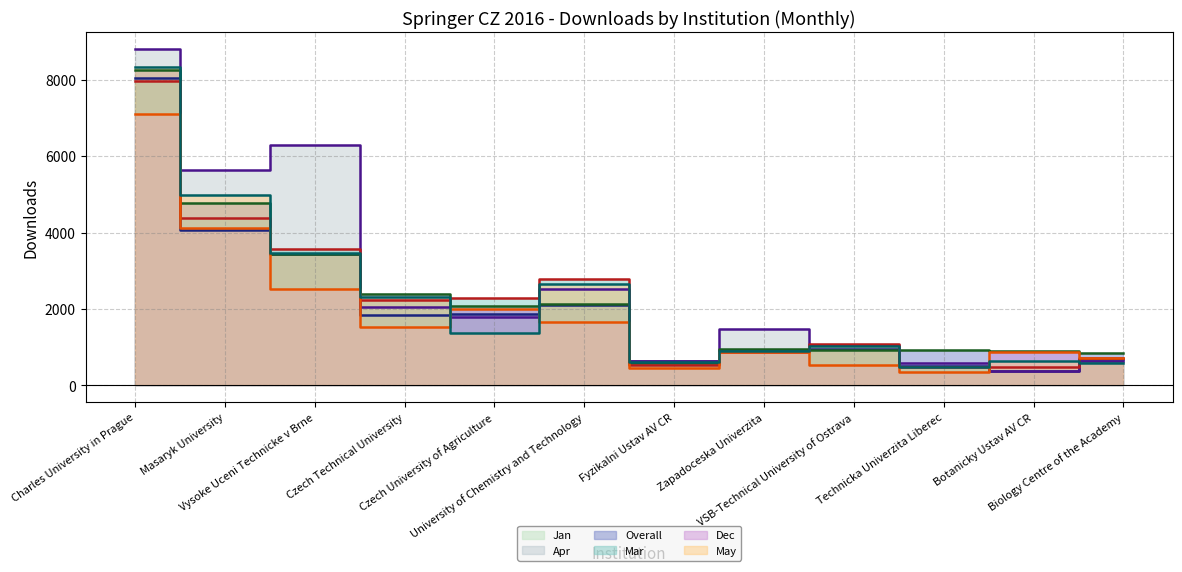

At how many categories does at least one series exceed 8438?

1